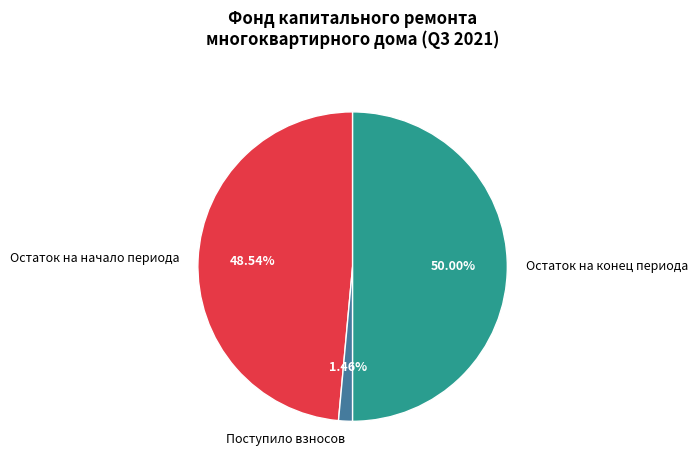

Does Остаток на начало периода account for over 50% of the chart?

No